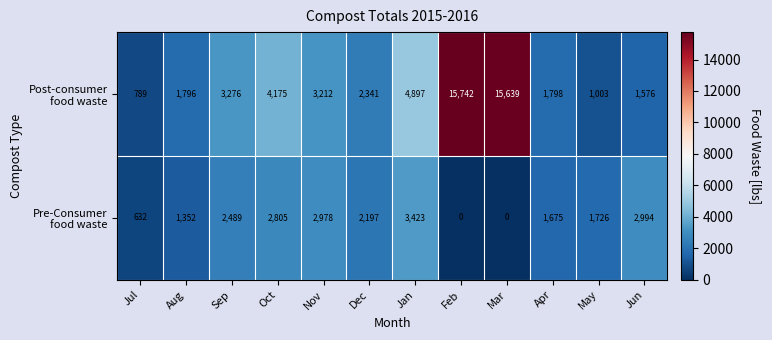

What is the spread (max minus min) of values at Feb?

15742